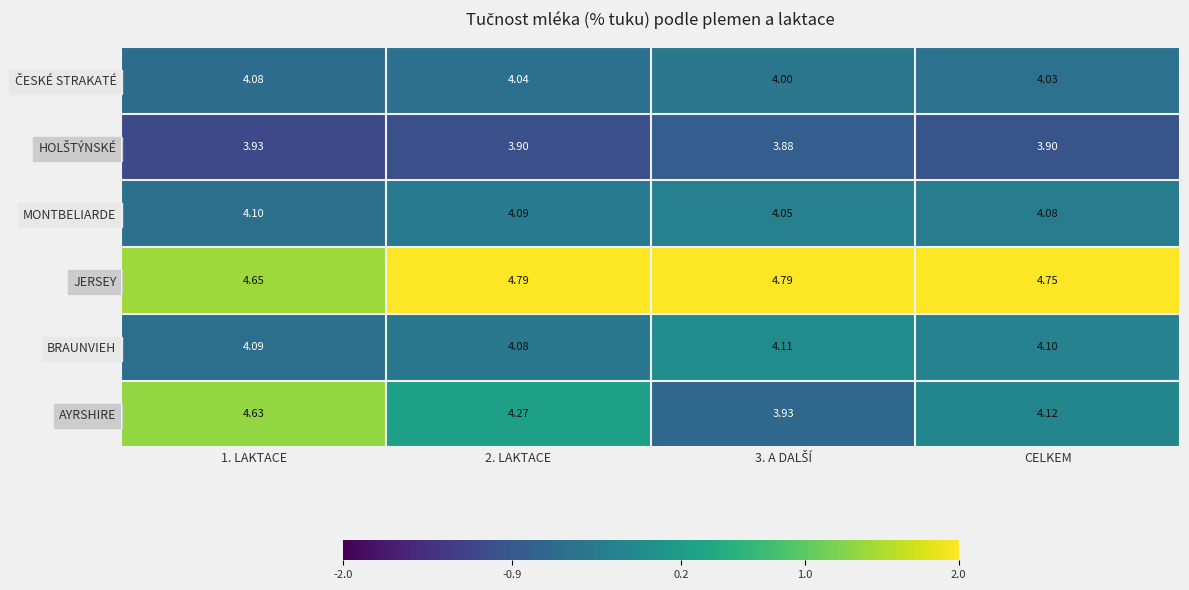

Which series has the largest range (max minus min)?

AYRSHIRE